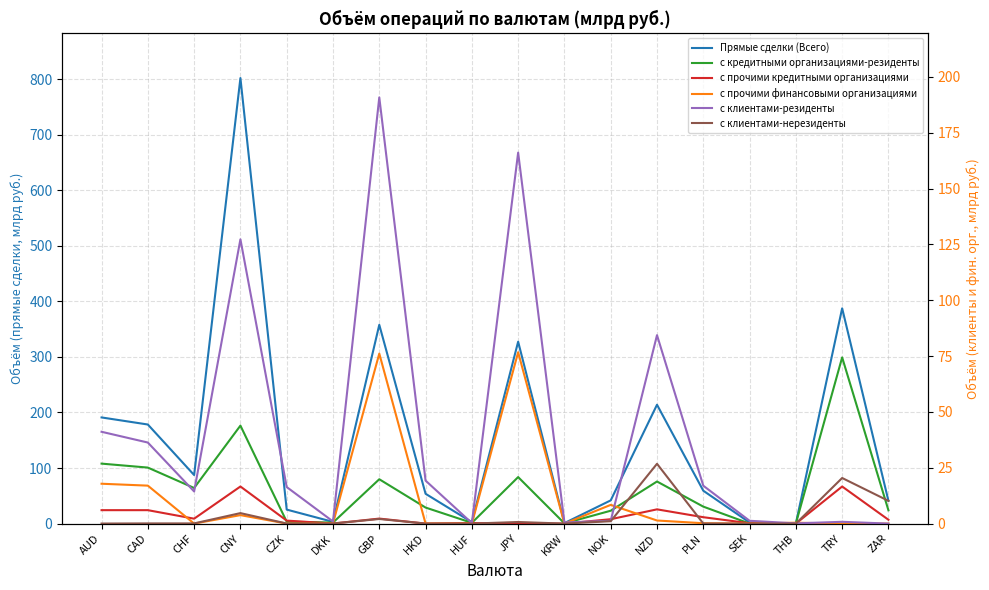

How many lines are shown in the chart?

6